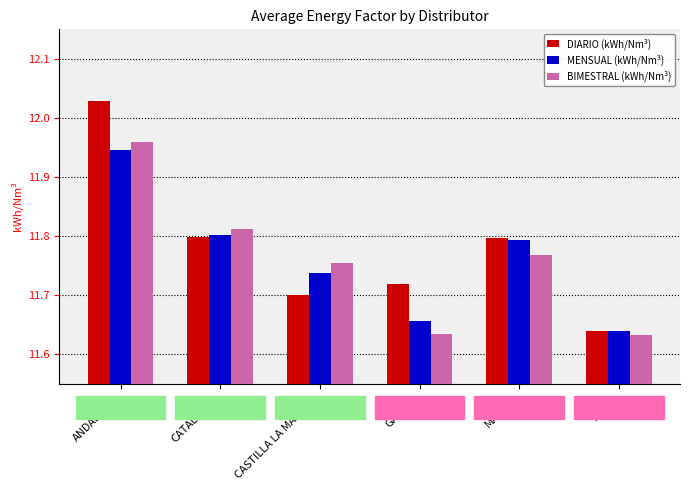

What is the sum of all MENSUAL (kWh/Nm³) values?

70.6